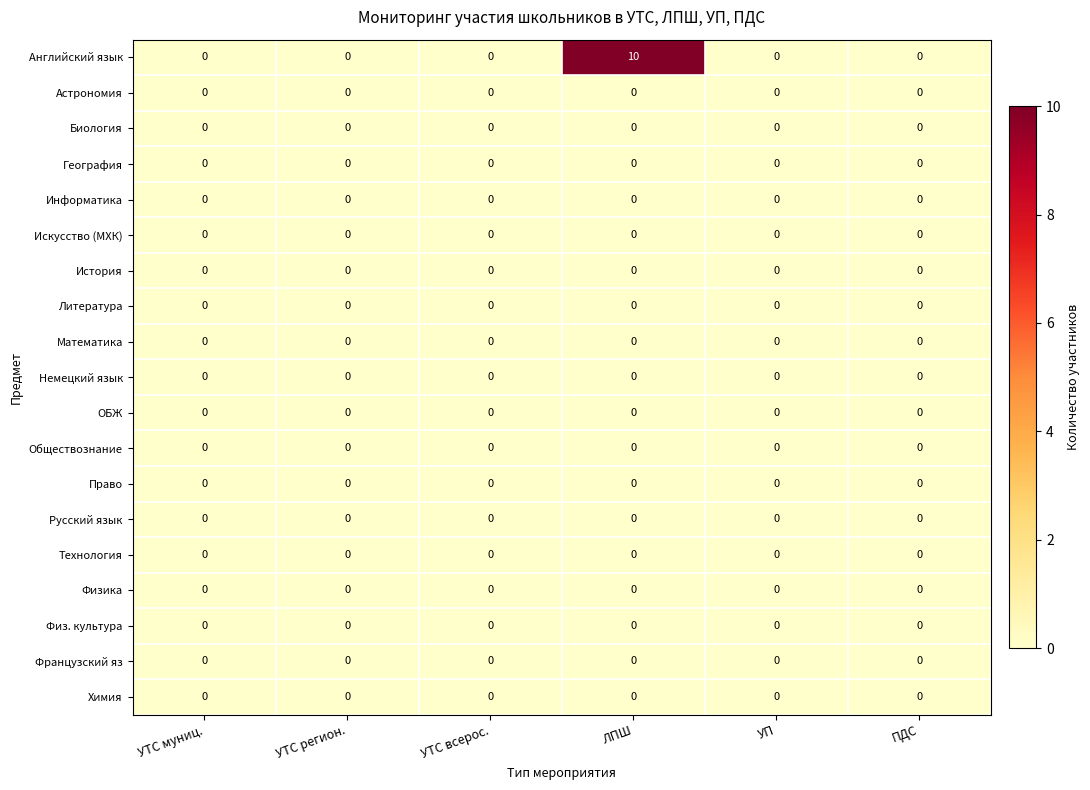

Count the number of data series in this chart.

19